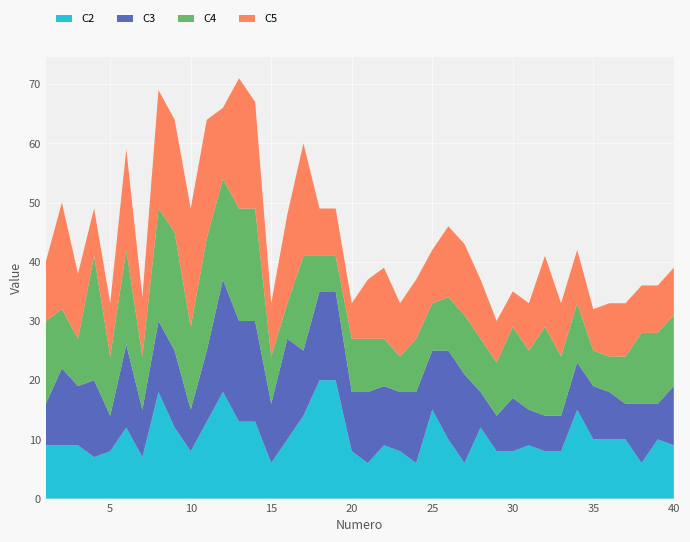

Reading right to left, list all the values displayed in this chart.

C2: 40=9	39=10	38=6	37=10	36=10	35=10	34=15	33=8	32=8	31=9	30=8	29=8	28=12	27=6	26=10	25=15	24=6	23=8	22=9	21=6	20=8	19=20	18=20	17=14	16=10	15=6	14=13	13=13	12=18	11=13	10=8	9=12	8=18	7=7	6=12	5=8	4=7	3=9	2=9	1=9
C3: 40=10	39=6	38=10	37=6	36=8	35=9	34=8	33=6	32=6	31=6	30=9	29=6	28=6	27=15	26=15	25=10	24=12	23=10	22=10	21=12	20=10	19=15	18=15	17=11	16=17	15=10	14=17	13=17	12=19	11=12	10=7	9=13	8=12	7=8	6=14	5=6	4=13	3=10	2=13	1=7
C4: 40=12	39=12	38=12	37=8	36=6	35=6	34=10	33=10	32=15	31=10	30=12	29=9	28=9	27=10	26=9	25=8	24=9	23=6	22=8	21=9	20=9	19=6	18=6	17=16	16=6	15=8	14=19	13=19	12=17	11=19	10=14	9=20	8=19	7=9	6=16	5=10	4=21	3=8	2=10	1=14
C5: 40=8	39=8	38=8	37=9	36=9	35=7	34=9	33=9	32=12	31=8	30=6	29=7	28=10	27=12	26=12	25=9	24=10	23=9	22=12	21=10	20=6	19=8	18=8	17=19	16=15	15=9	14=18	13=22	12=12	11=20	10=20	9=19	8=20	7=10	6=17	5=9	4=8	3=11	2=18	1=10